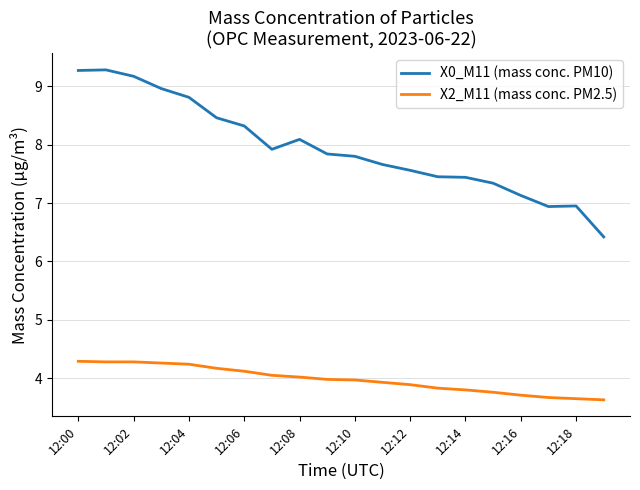

Which series has the widest spread of values?

X0_M11 (mass conc. PM10)